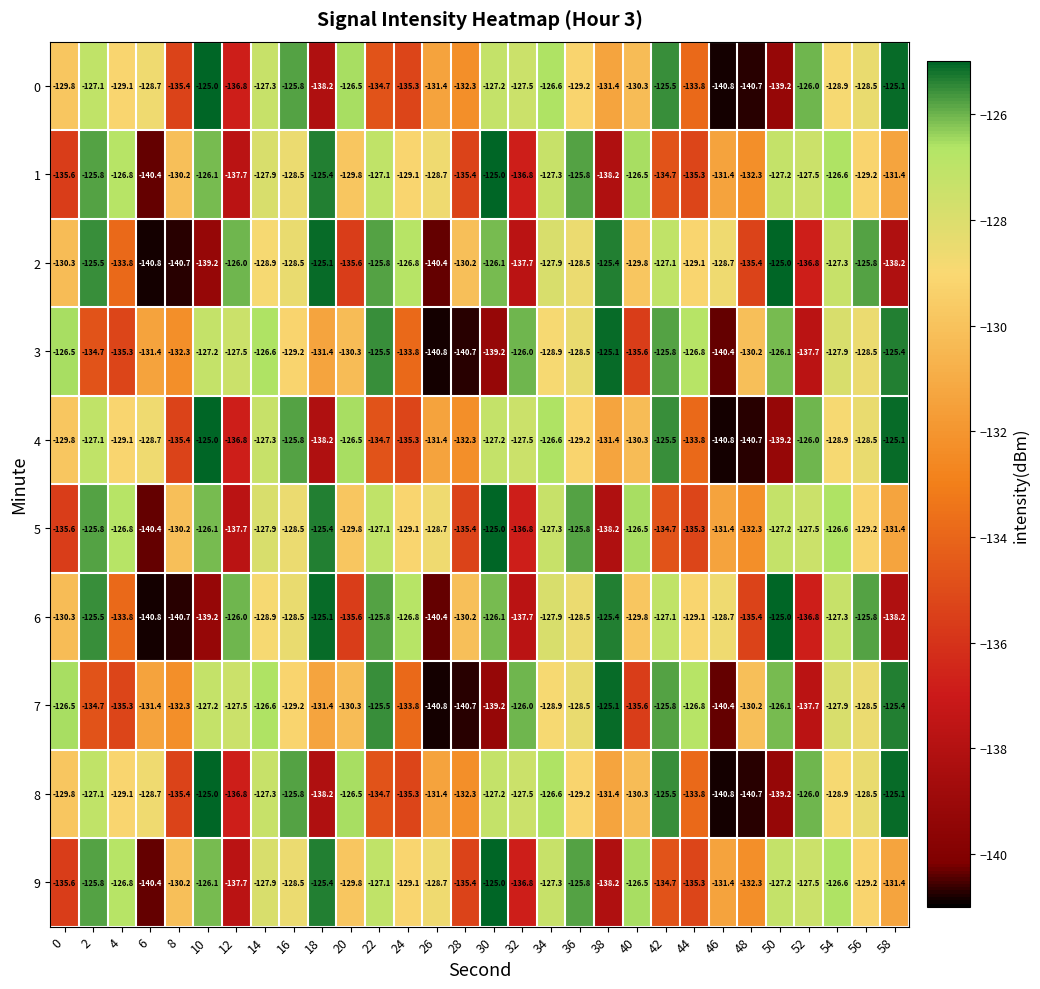

What is the difference between the 0 values at 0 and 58?

4.7